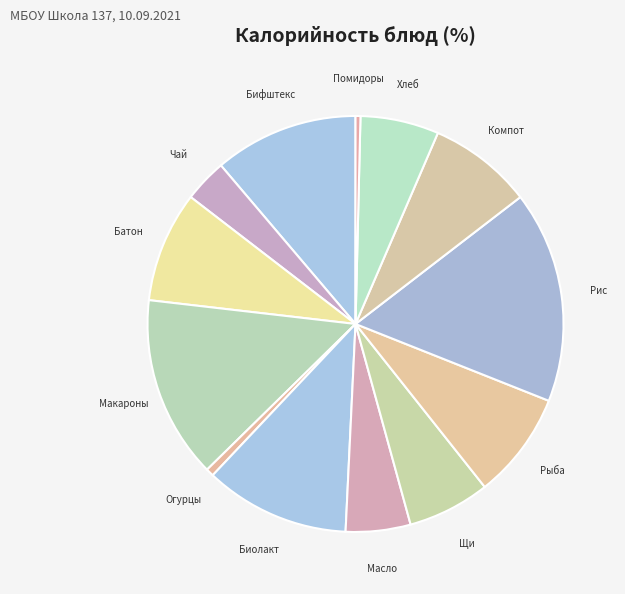

How many segments does this pie chart have?

13